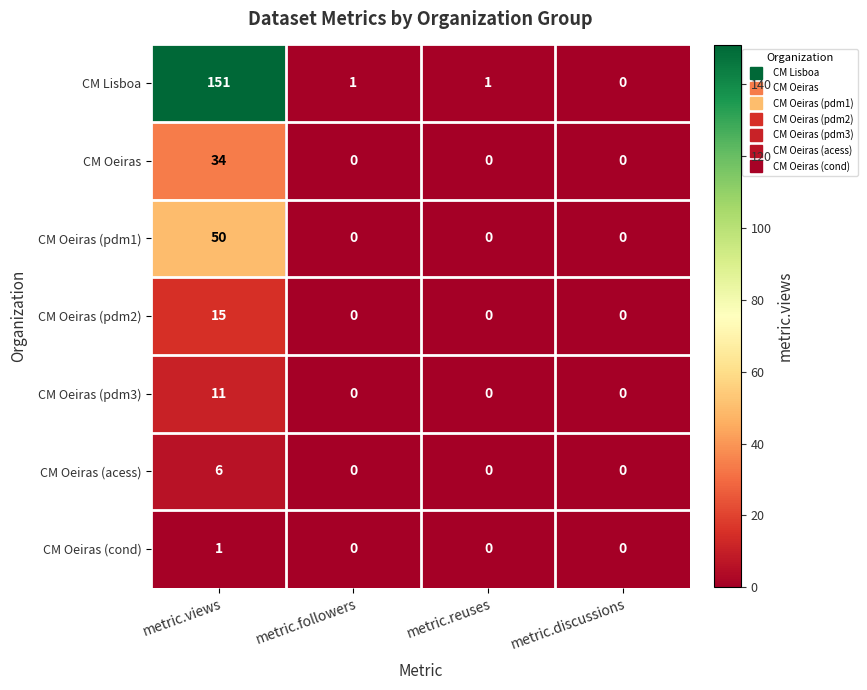

Which category has the highest value in the CM Oeiras (pdm1) series?

metric.views